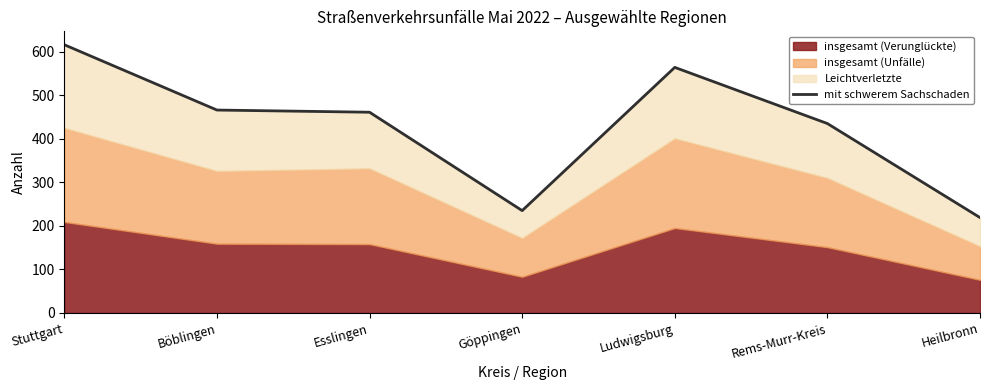

List the labels in order of value, largest first.

Stuttgart, Ludwigsburg, Böblingen, Esslingen, Rems-Murr-Kreis, Göppingen, Heilbronn